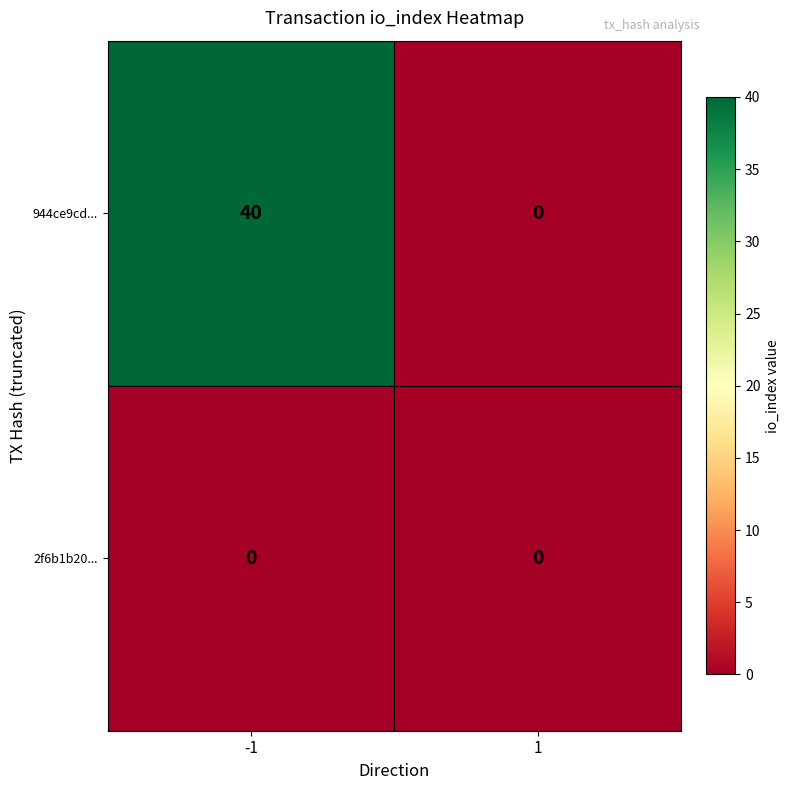

Rank the series at -1 from lowest to highest value.

2f6b1b20..., 944ce9cd...